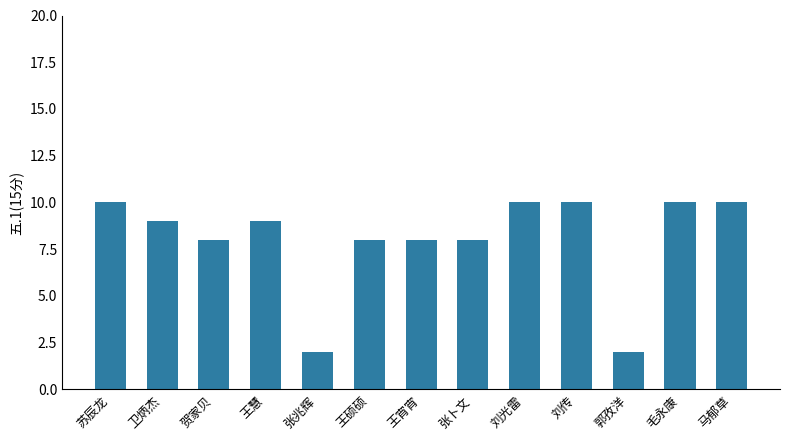

The value at 贺家贝 is 8. True or false?

True